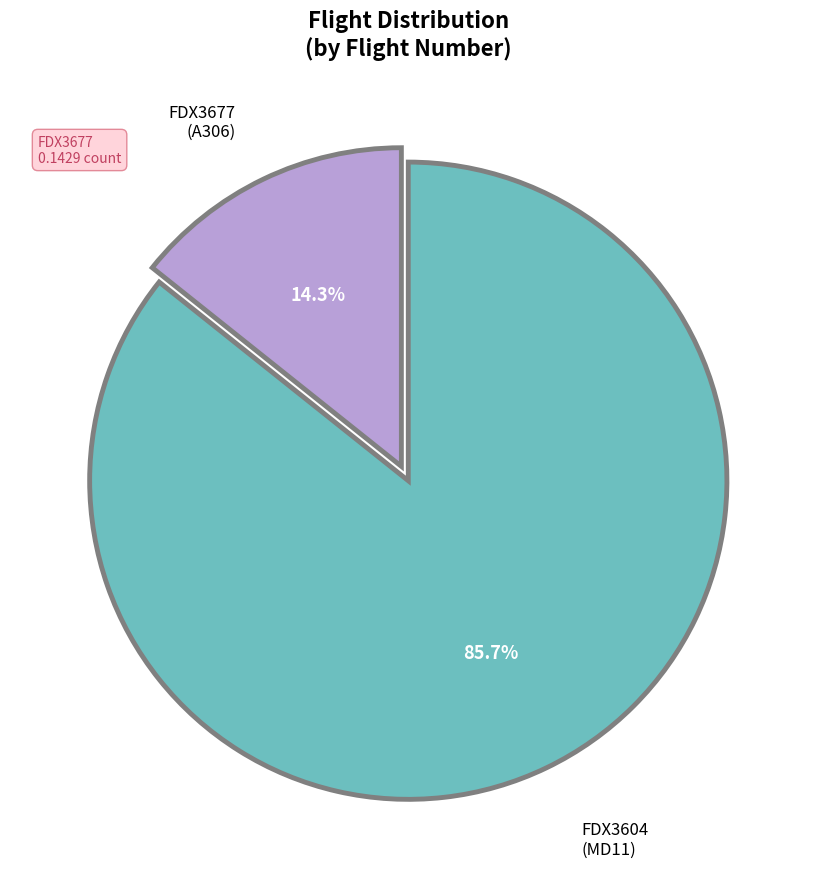

Is it true that FDX3604 is 76% of the pie?

False